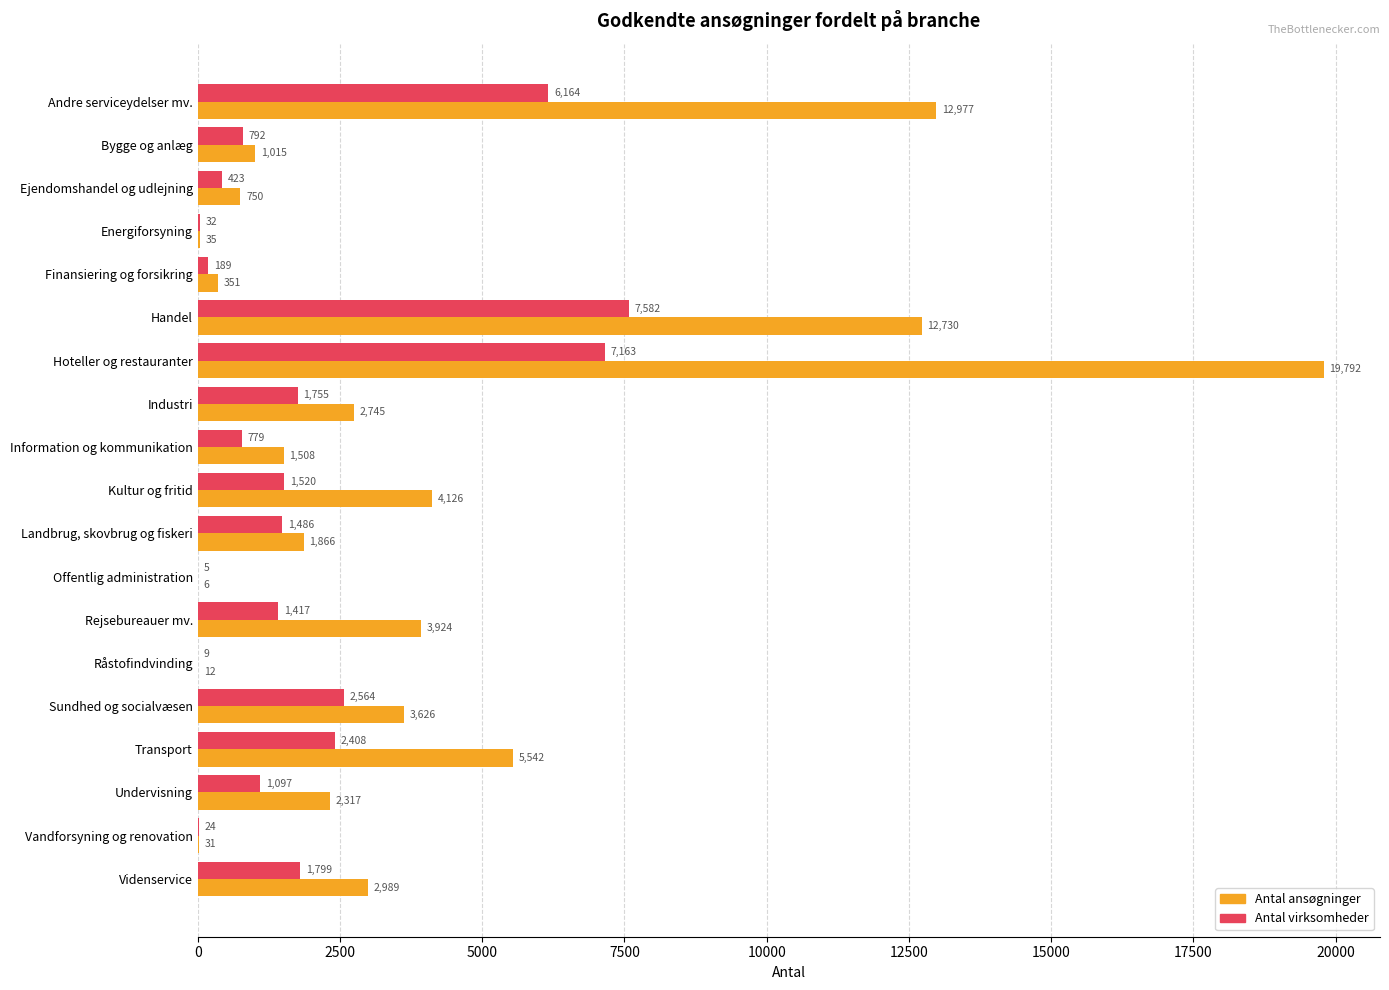

What is the maximum value shown in the chart?

19792